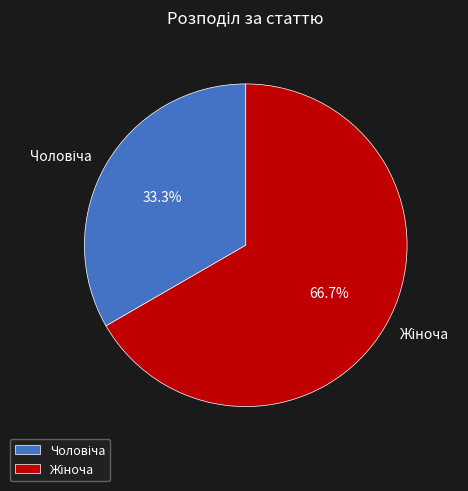

Does any single category account for the majority?

Yes